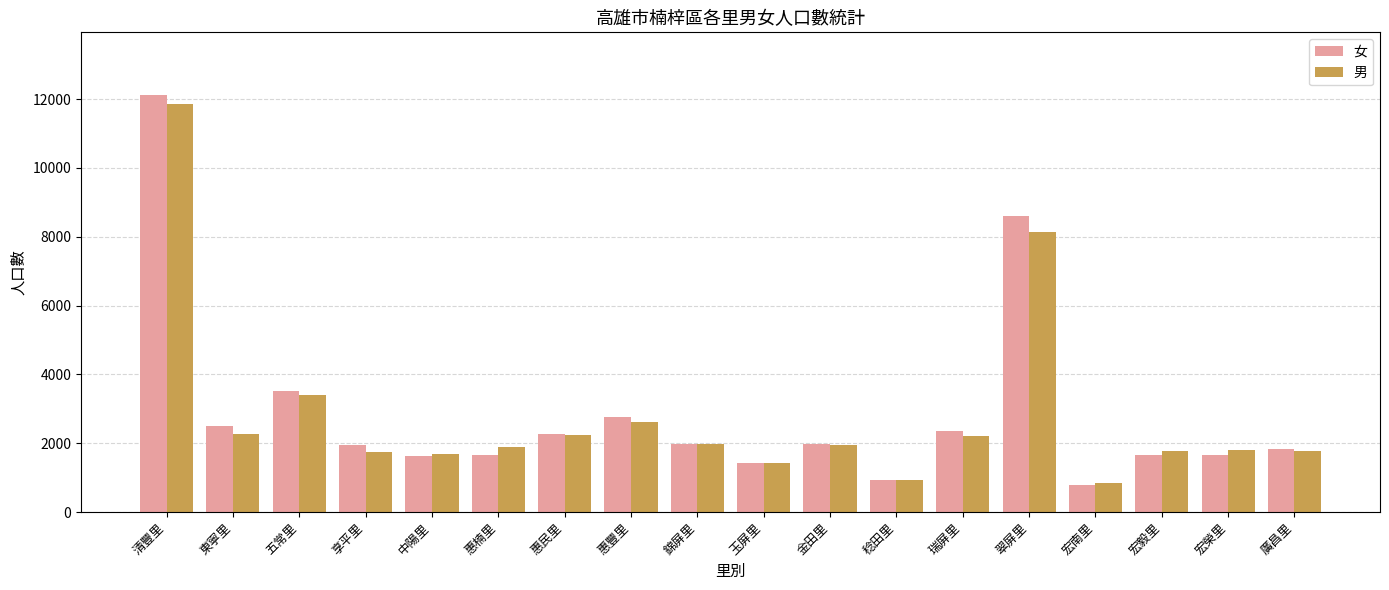

What is the difference between the 女 values at 廣昌里 and 宏南里?

1059